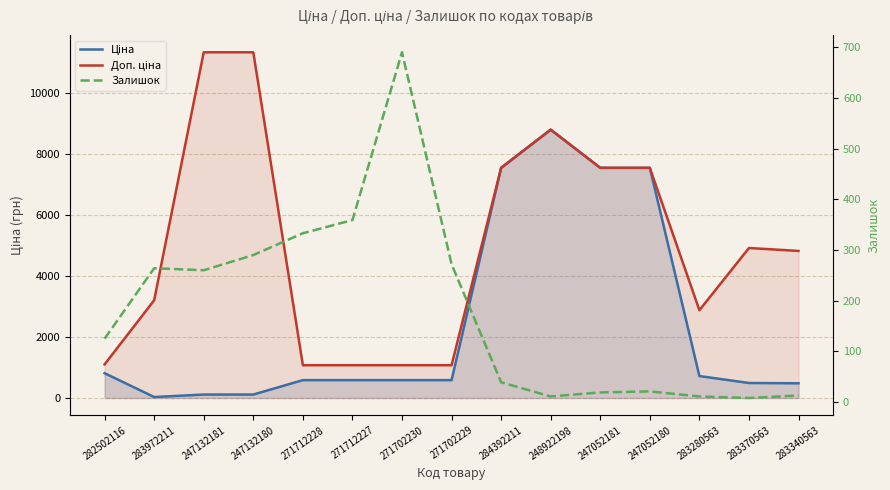

What is the sum of the Залишок values at 248922198 and 284392211?

50.0